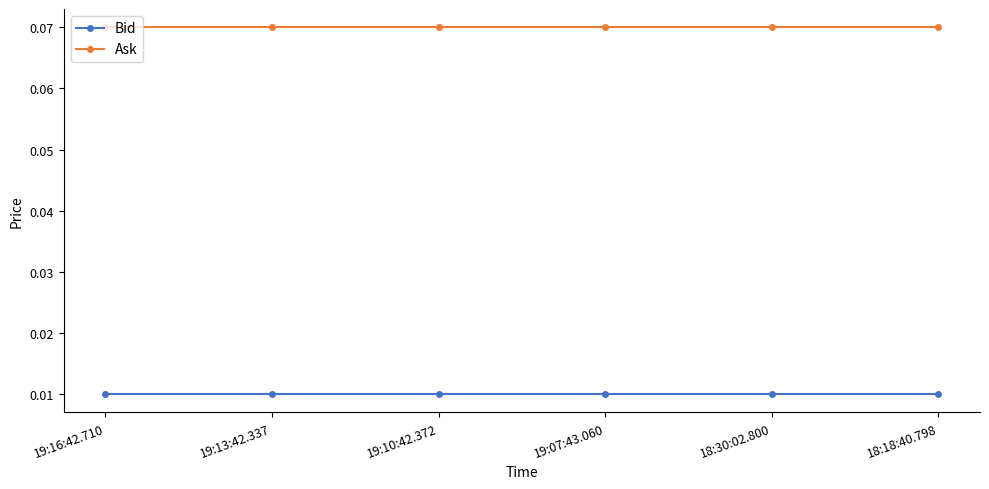

What is the label of the 5th point from the left?

18:30:02.800